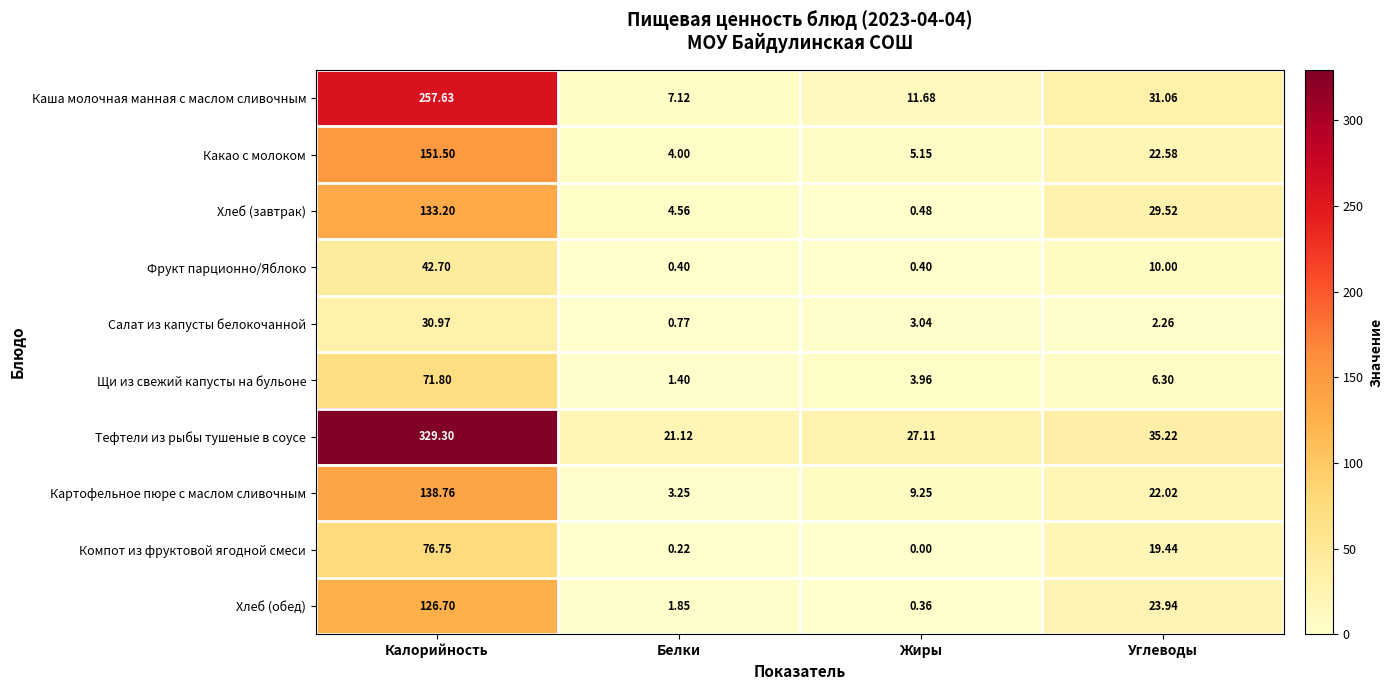

At which label does Хлеб (завтрак) first exceed 29?

Калорийность